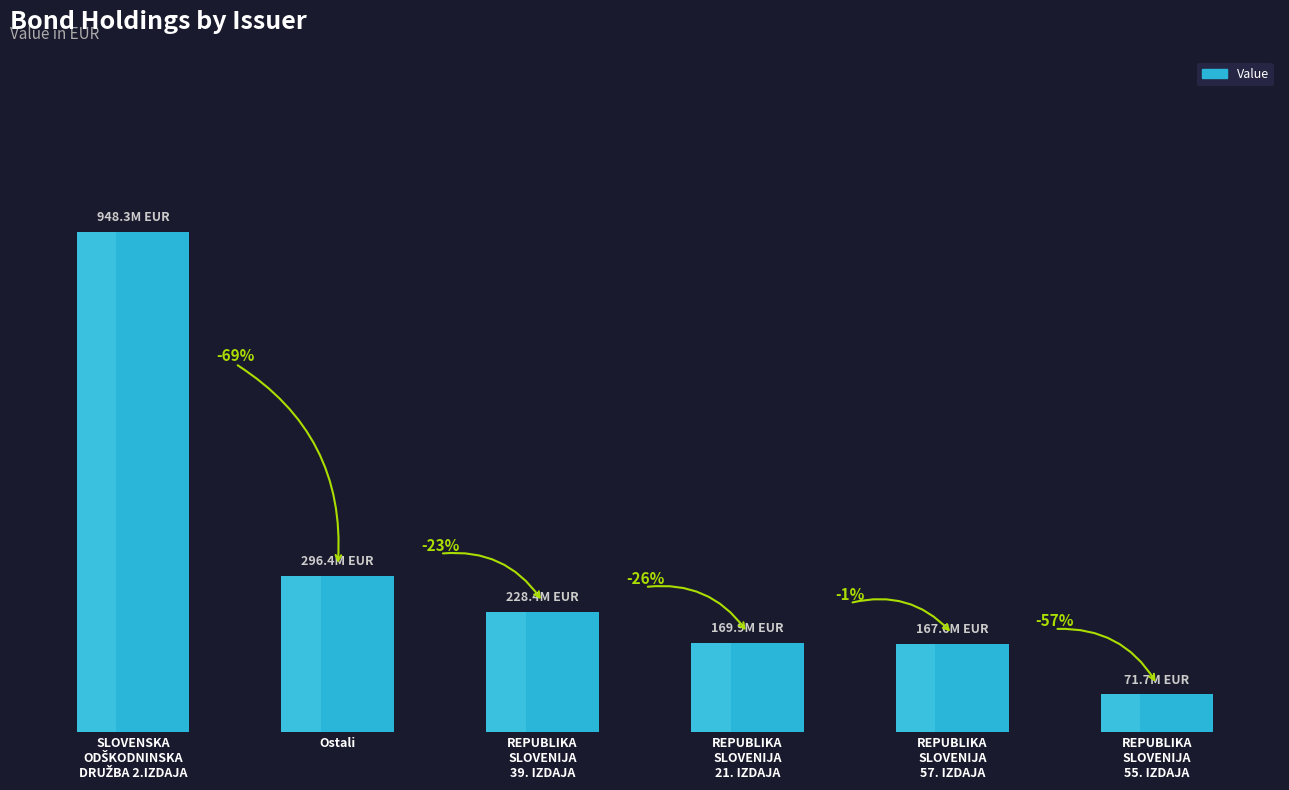

Count the number of data series in this chart.

1